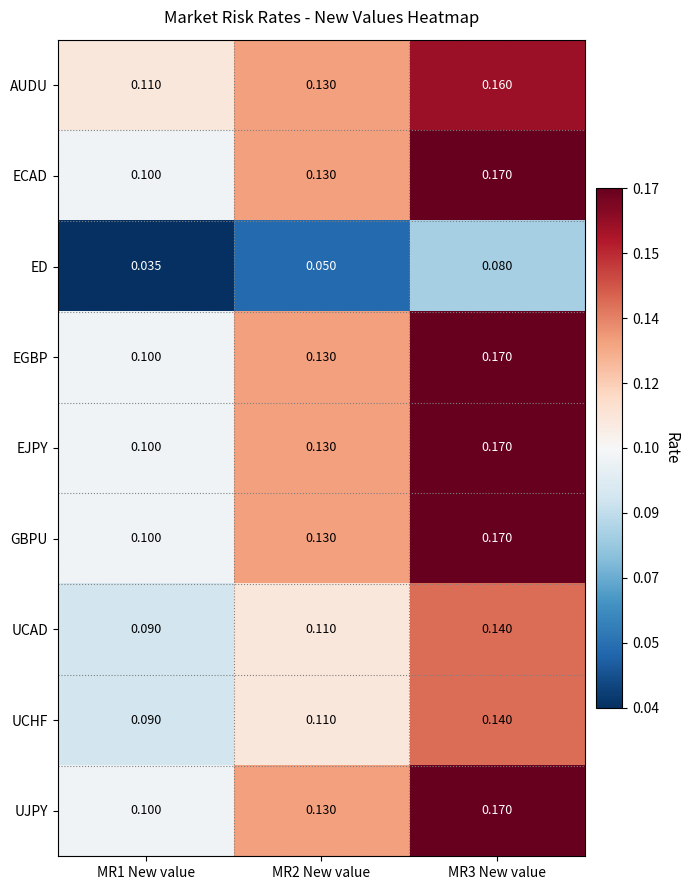

Is the value of ED at MR3 New value greater than the value of UJPY at MR3 New value?

No